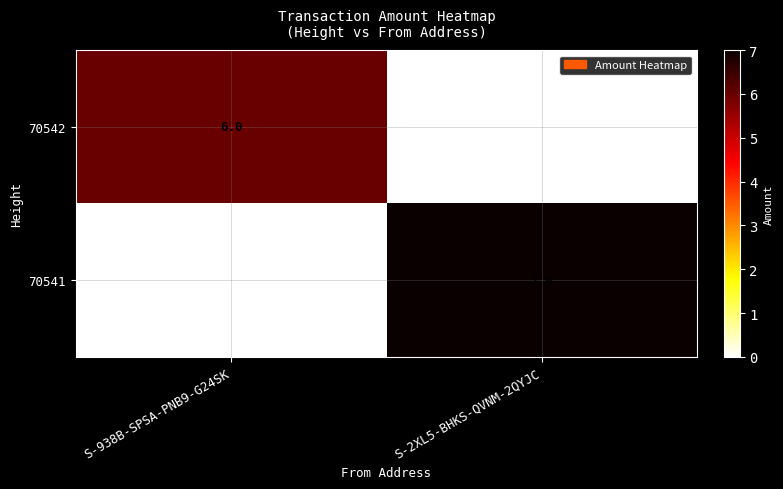

Is the value of 70542 at S-938B-SPSA-PNB9-G24SK greater than the value of 70541 at S-2XL5-BHKS-QVNM-2QYJC?

No